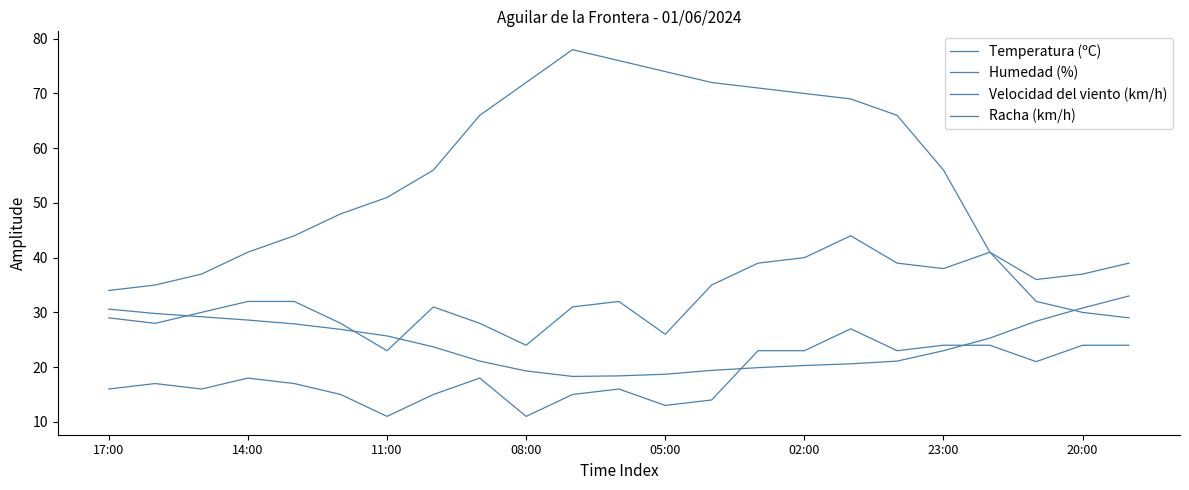

Is this an area chart (filled region under the line)?

No